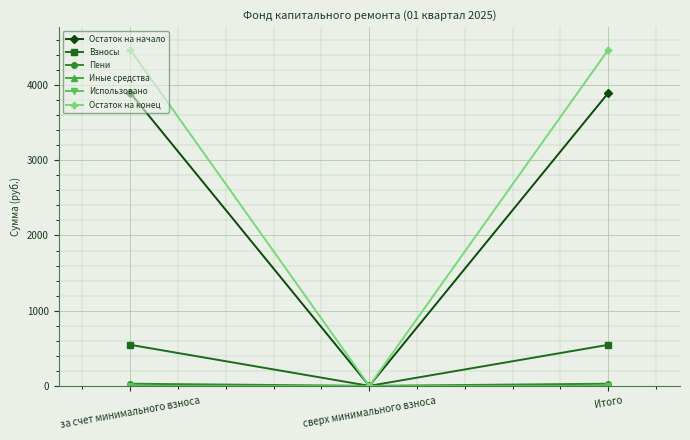

Does the chart have visible grid lines?

Yes